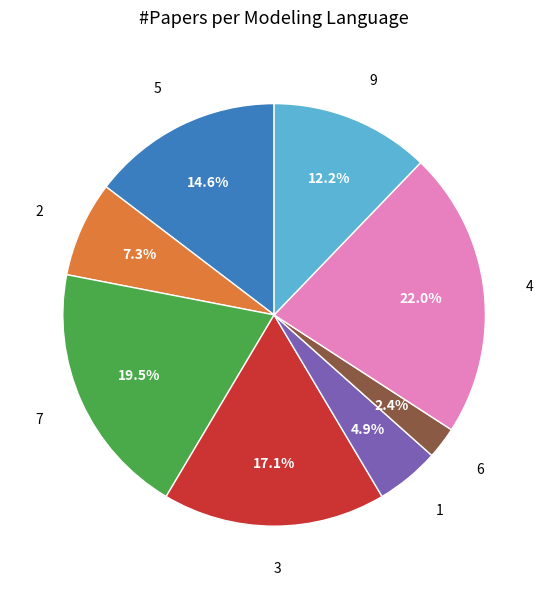

Does any single category account for the majority?

No